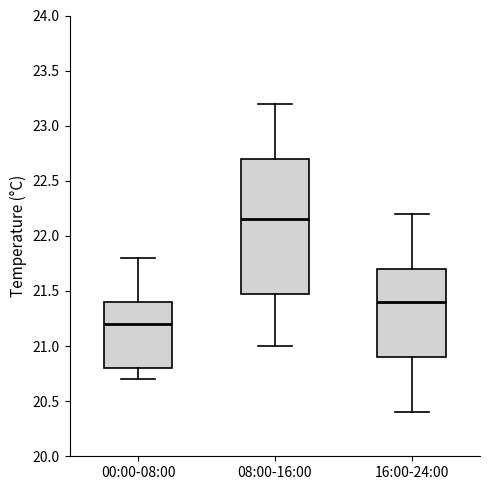

Reading left to right, transcribe this box plot: for each box, give where its median line is, the range the box spans, and where its two whiskers end, as read against the y-axis. The values are not printed on the chart, so give them approximately, as read against the axis.

00:00-08:00: median 21.20, box 20.80 to 21.40, whiskers 20.70 to 21.80
08:00-16:00: median 22.15, box 21.50 to 22.70, whiskers 21.00 to 23.20
16:00-24:00: median 21.40, box 20.90 to 21.70, whiskers 20.40 to 22.20